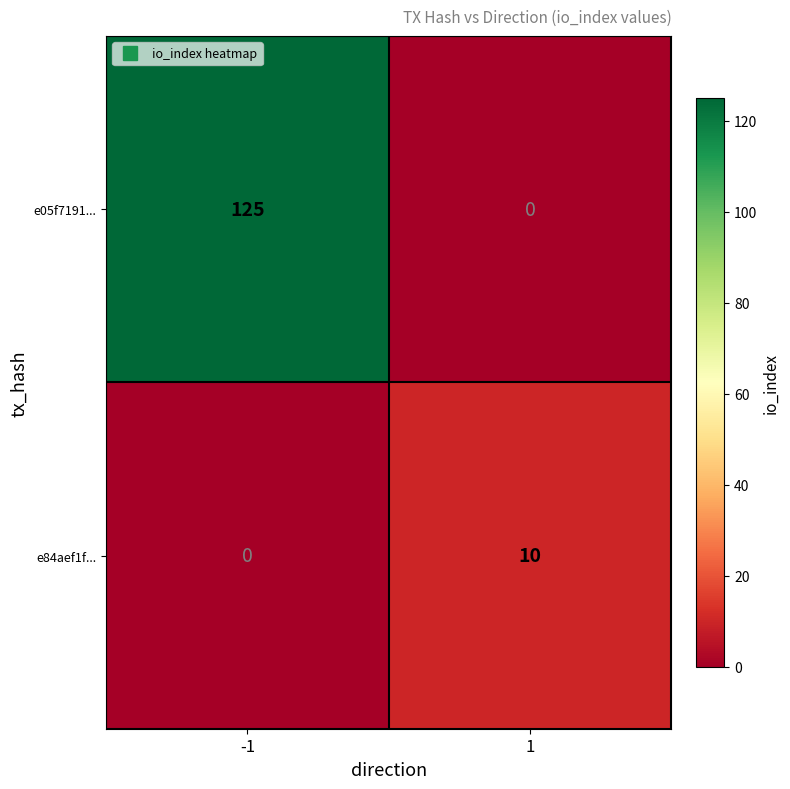

Rank the series by their average value, from highest to lowest.

e05f7191..., e84aef1f...